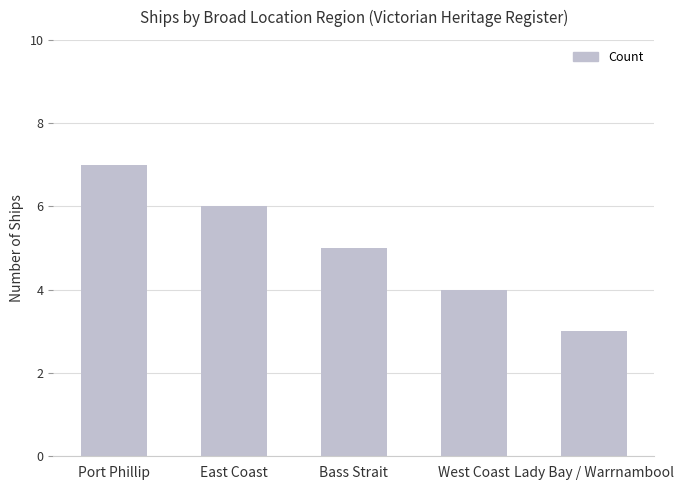

What is the difference between the values at Bass Strait and West Coast?

1